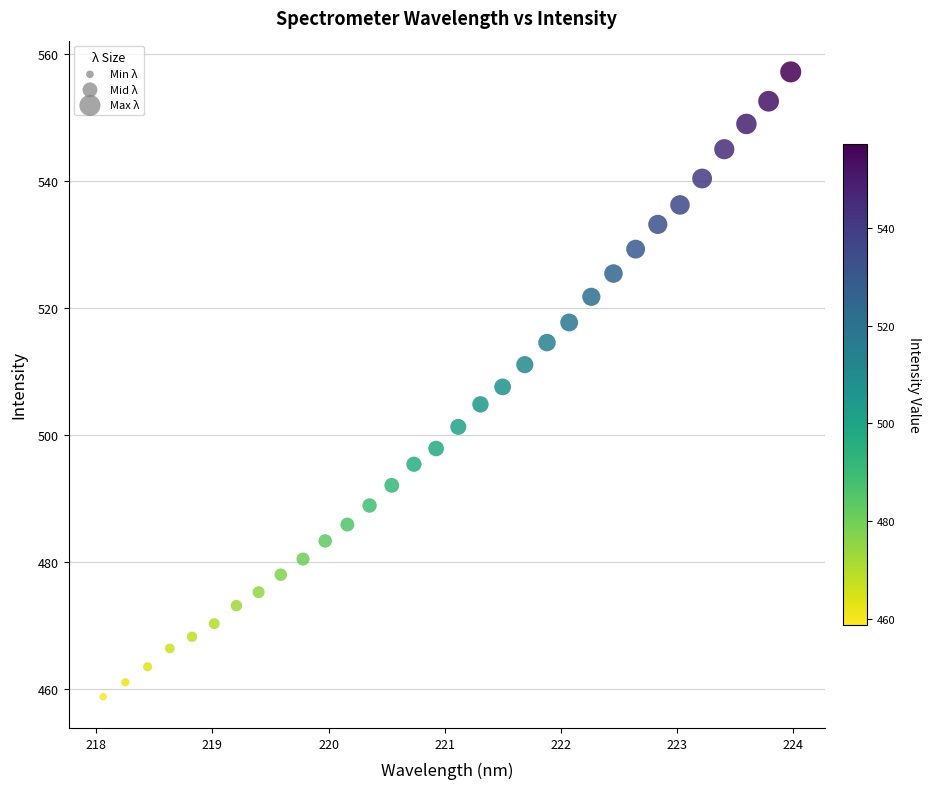

What is the range of X values (max minus min)?

5.9